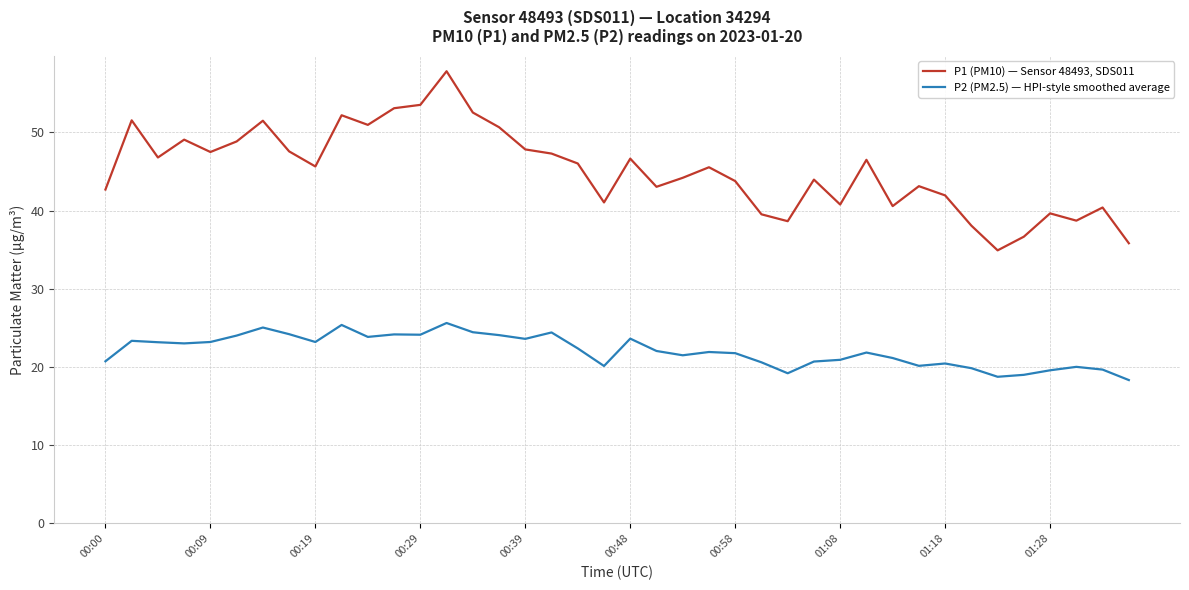

Rank the series by their average value, from lowest to highest.

P2 (PM2.5) — HPI-style smoothed average, P1 (PM10) — Sensor 48493, SDS011